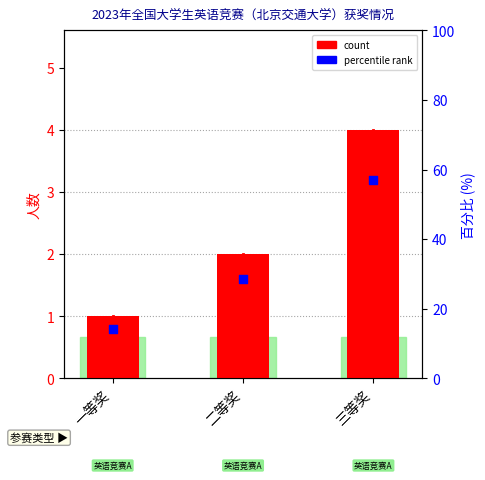

Which series reaches the maximum Y coordinate?

percentile rank